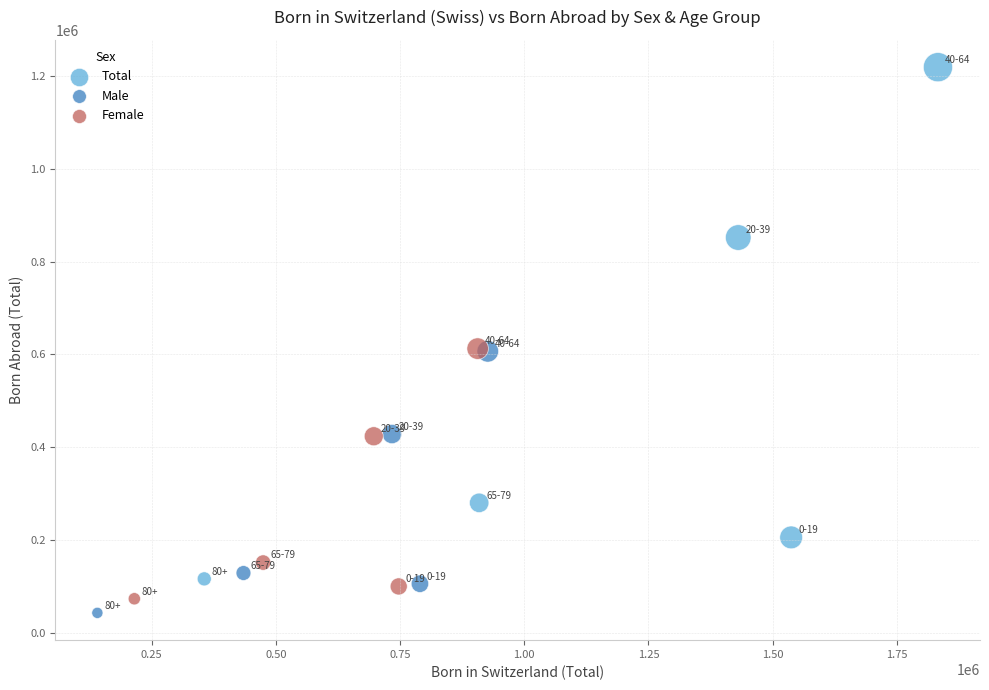

Which series contains the highest Y value?

Total